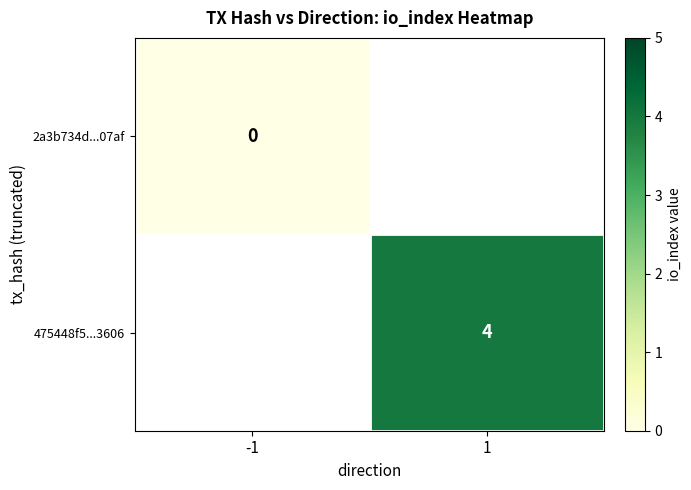

True or false: 475448f5...3606 has a value of 4 at 1.

True